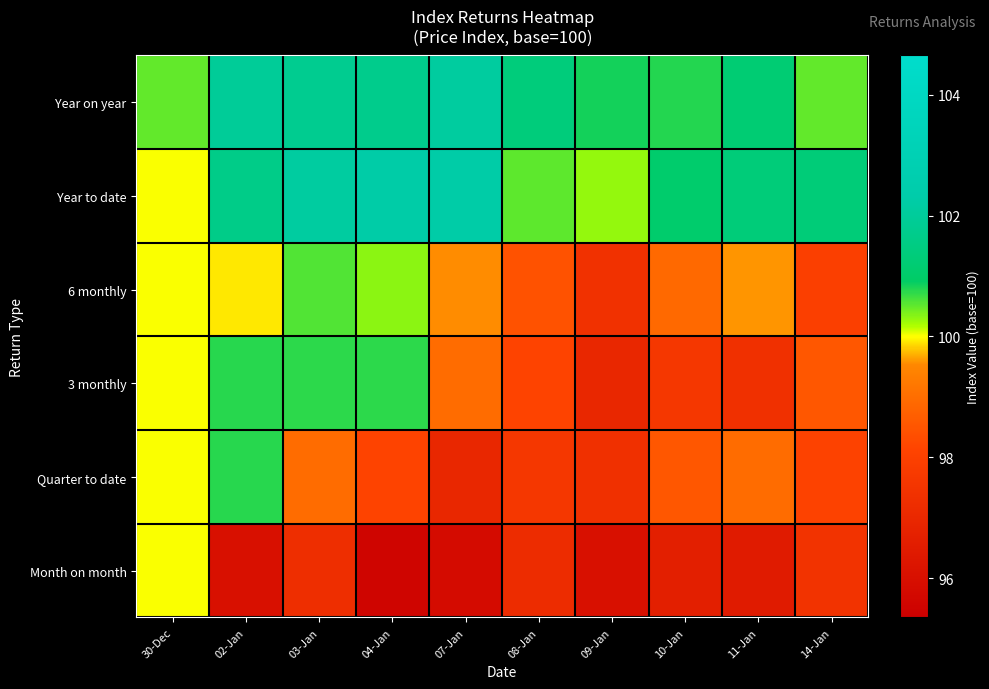

Reading left to right, list all the values displayed in this chart.

Year on year: 30-Dec=100.5	02-Jan=102.0	03-Jan=101.8	04-Jan=101.7	07-Jan=102.1	08-Jan=101.4	09-Jan=100.8	10-Jan=100.8	11-Jan=101.2	14-Jan=100.5
Year to date: 30-Dec=100.0	02-Jan=101.6	03-Jan=102.1	04-Jan=102.3	07-Jan=102.3	08-Jan=100.5	09-Jan=100.3	10-Jan=101.1	11-Jan=101.3	14-Jan=101.3
6 monthly: 30-Dec=100.0	02-Jan=99.9	03-Jan=100.6	04-Jan=100.3	07-Jan=99.6	08-Jan=98.5	09-Jan=97.4	10-Jan=98.9	11-Jan=99.6	14-Jan=98.0
3 monthly: 30-Dec=100.0	02-Jan=100.8	03-Jan=100.7	04-Jan=100.7	07-Jan=99.0	08-Jan=98.1	09-Jan=97.0	10-Jan=97.6	11-Jan=97.3	14-Jan=98.5
Quarter to date: 30-Dec=100.0	02-Jan=100.8	03-Jan=99.0	04-Jan=98.1	07-Jan=97.0	08-Jan=97.6	09-Jan=97.3	10-Jan=98.5	11-Jan=99.0	14-Jan=98.1
Month on month: 30-Dec=100.0	02-Jan=96.0	03-Jan=97.3	04-Jan=95.6	07-Jan=95.8	08-Jan=97.2	09-Jan=96.0	10-Jan=96.6	11-Jan=96.5	14-Jan=97.5